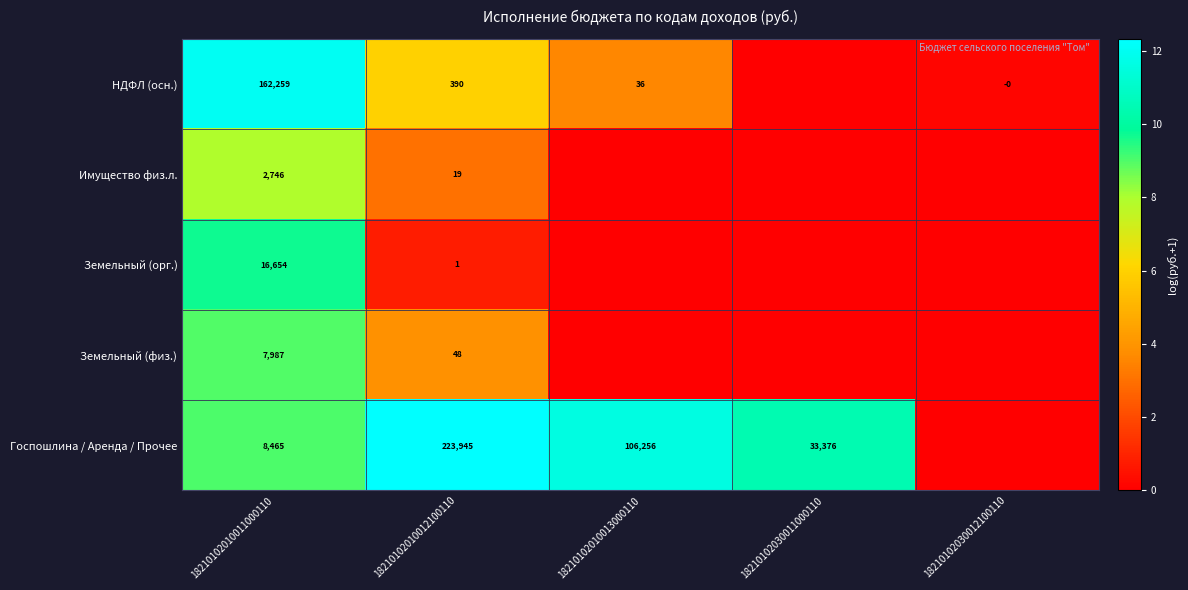

How many distinct data groups are displayed?

5